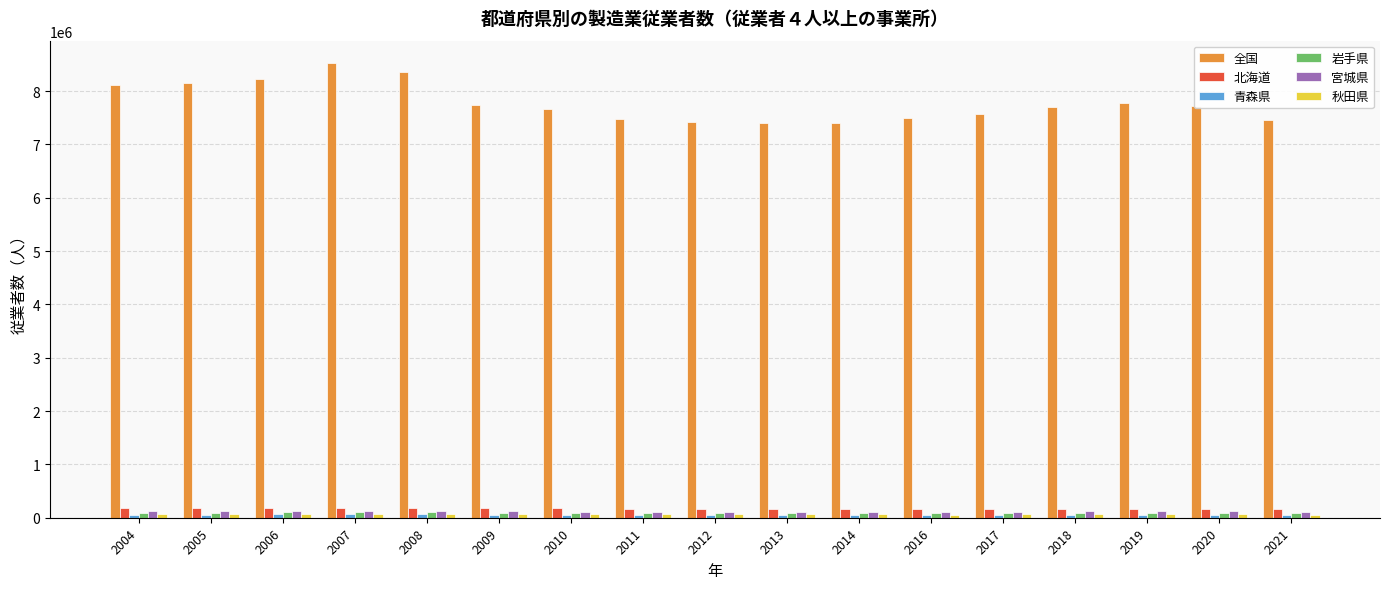

Which series has the largest range (max minus min)?

全国